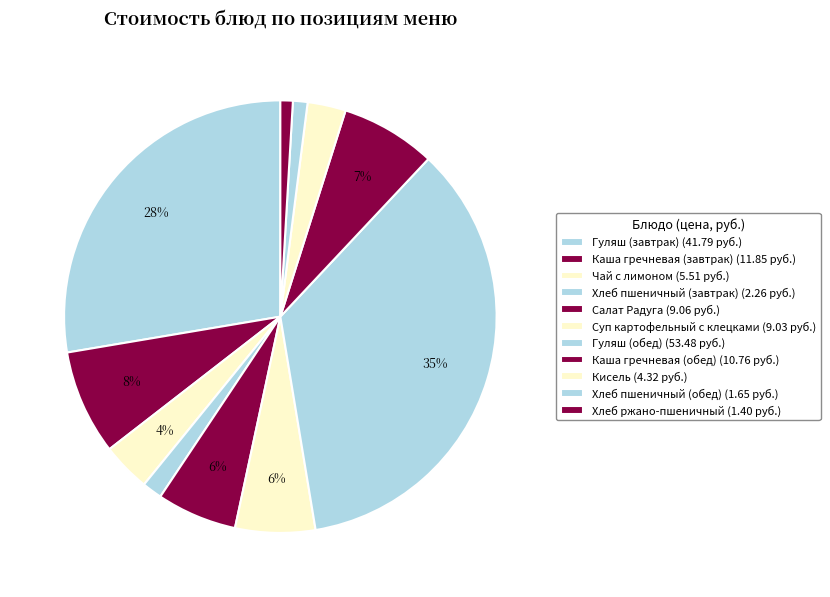

To the nearest percent, what is the combined percentage of Гуляш (завтрак) and Каша гречневая (обед)?

35%